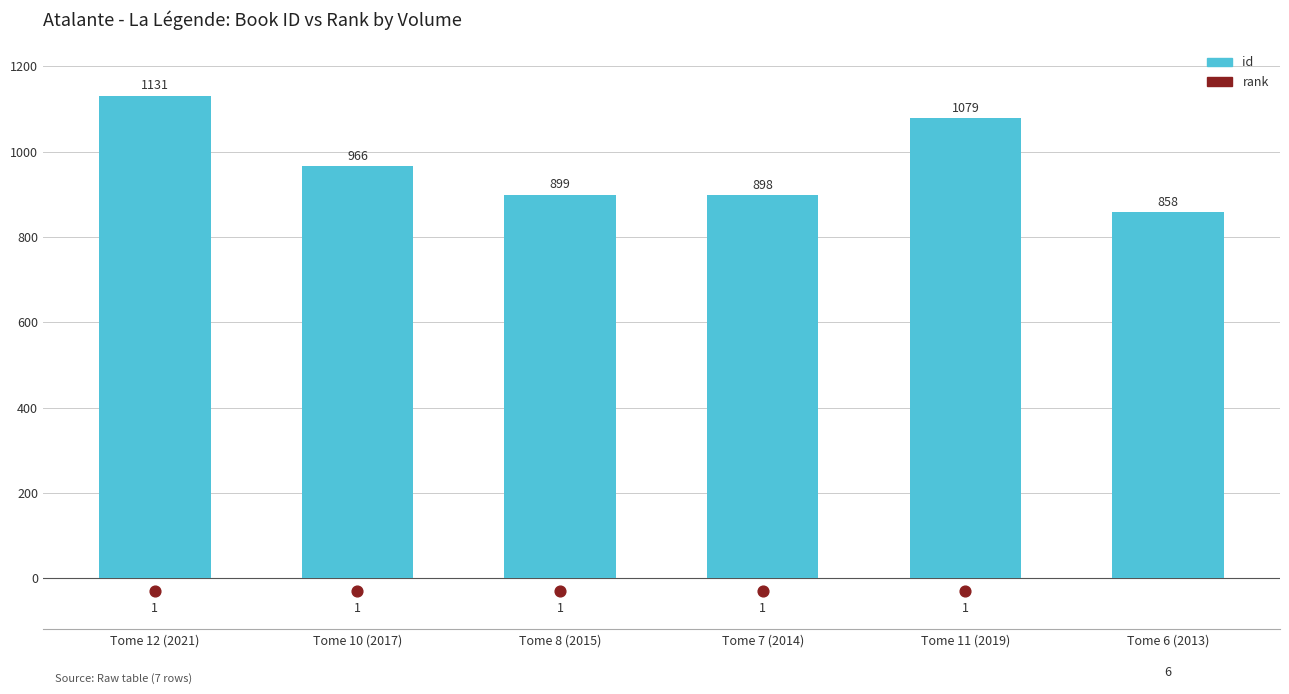

What is the total value across all series at Tome 8 (2015)?

869